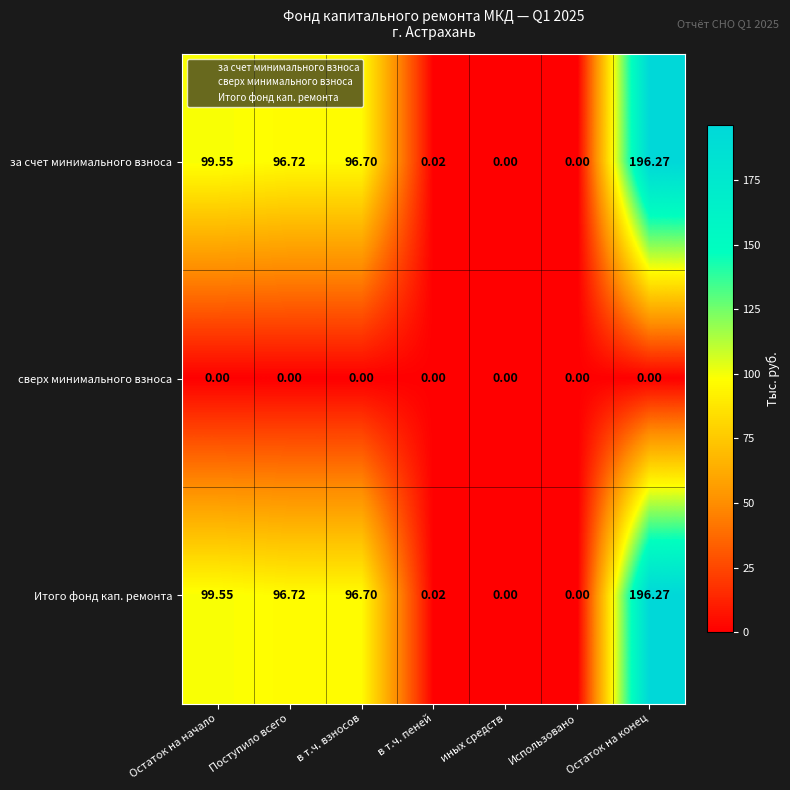

At which category does the chart reach its peak across all series?

Остаток на конец